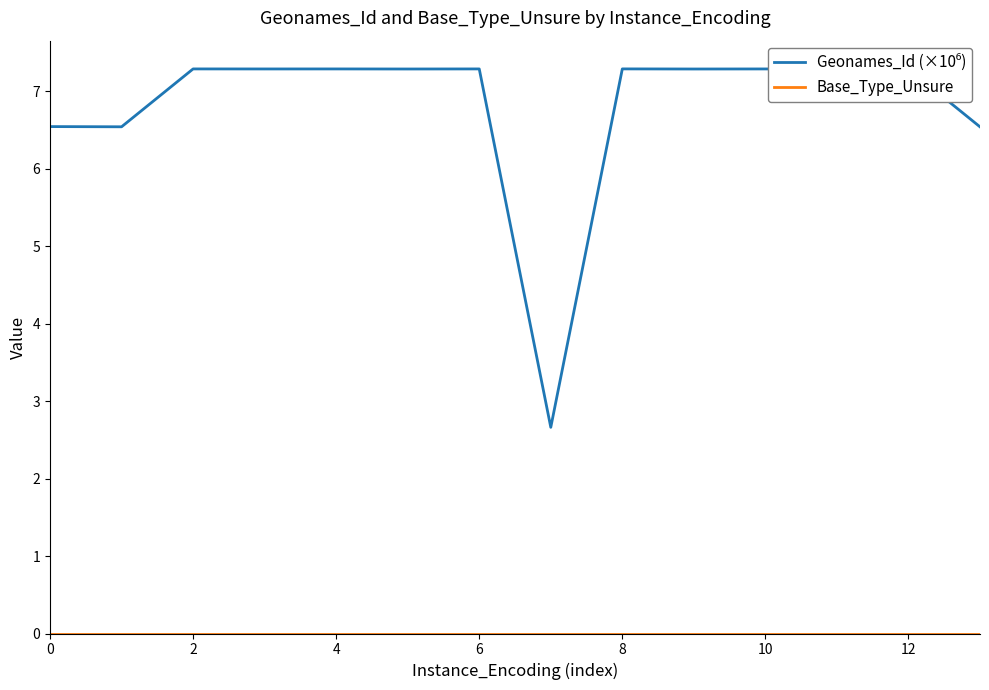

What is the maximum value shown in the chart?

7.3